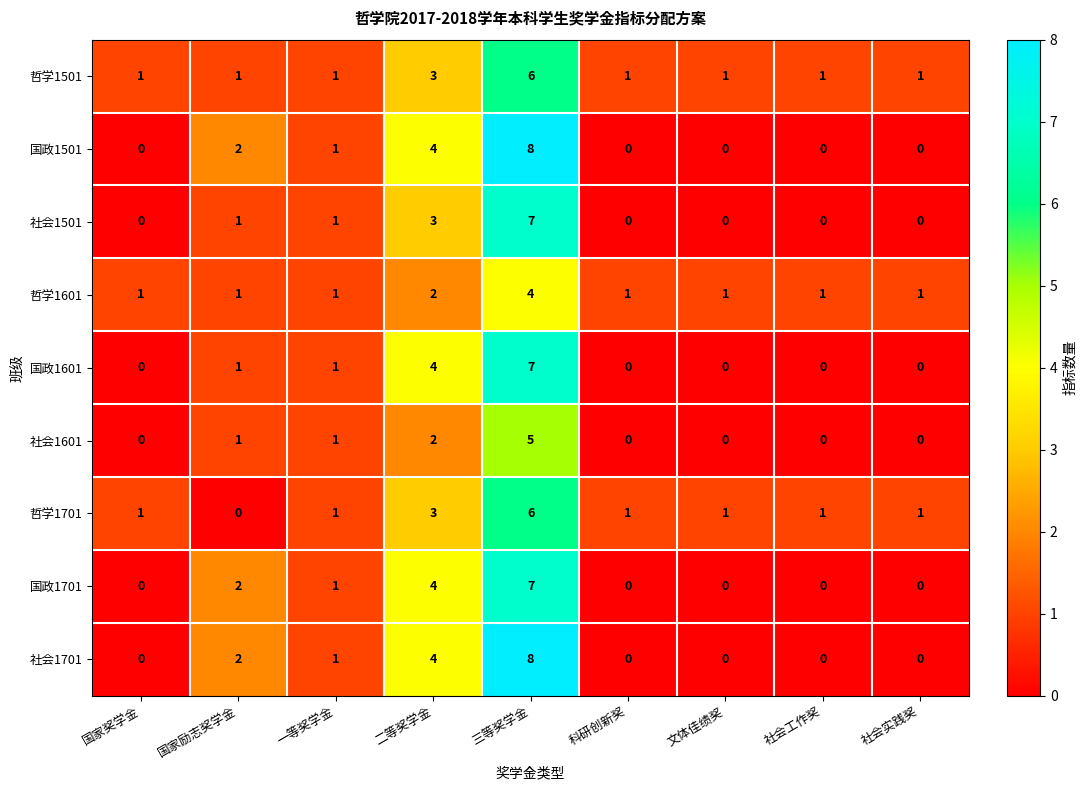

What is the spread (max minus min) of values at 三等奖学金?

4